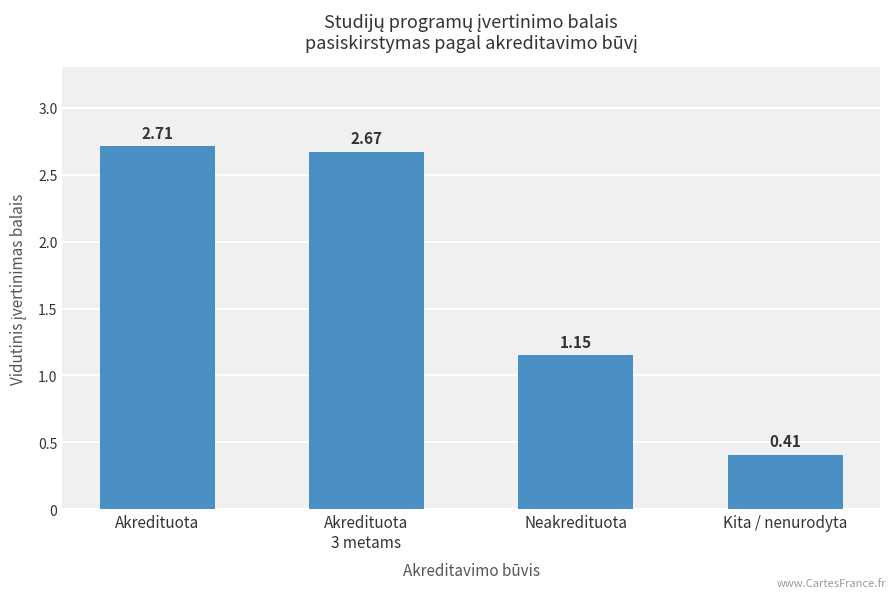

What is the label of the 4th bar from the left?

Kita / nenurodyta